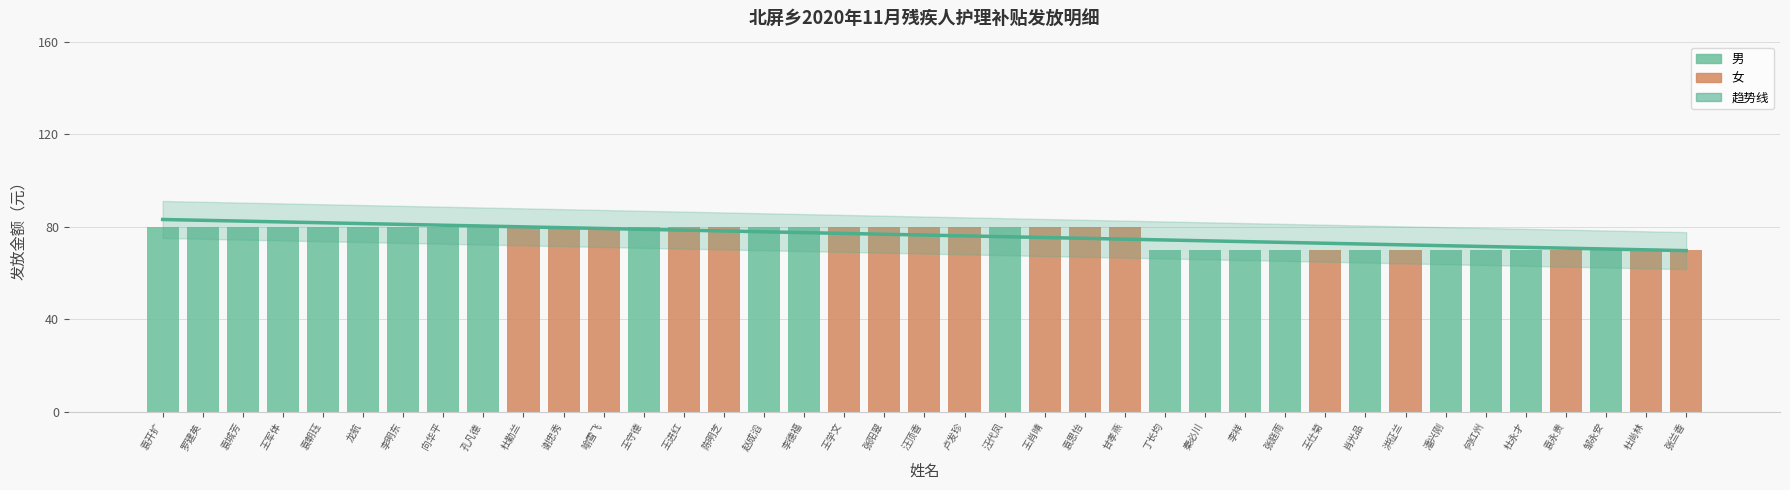

At 罗建英, list the series in order from largest to smallest.

趋势线, 男, 女